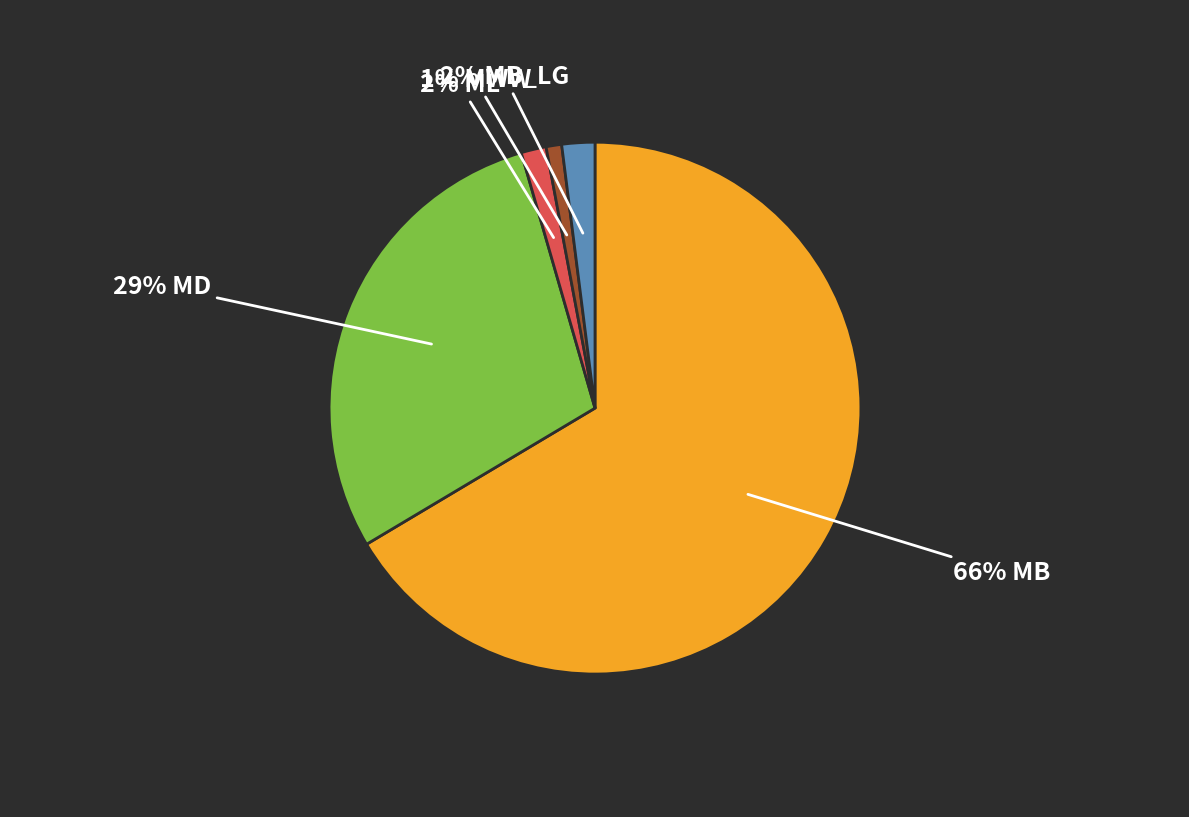

To the nearest percent, what is the average slice percentage?

20%